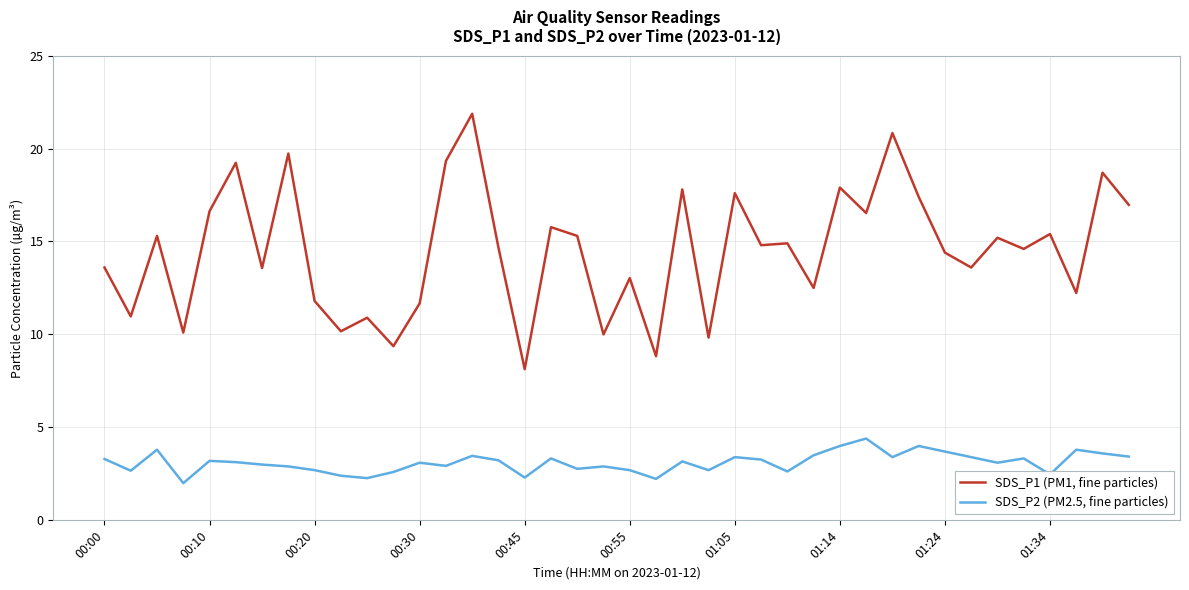

Which series has the widest spread of values?

SDS_P1 (PM1, fine particles)